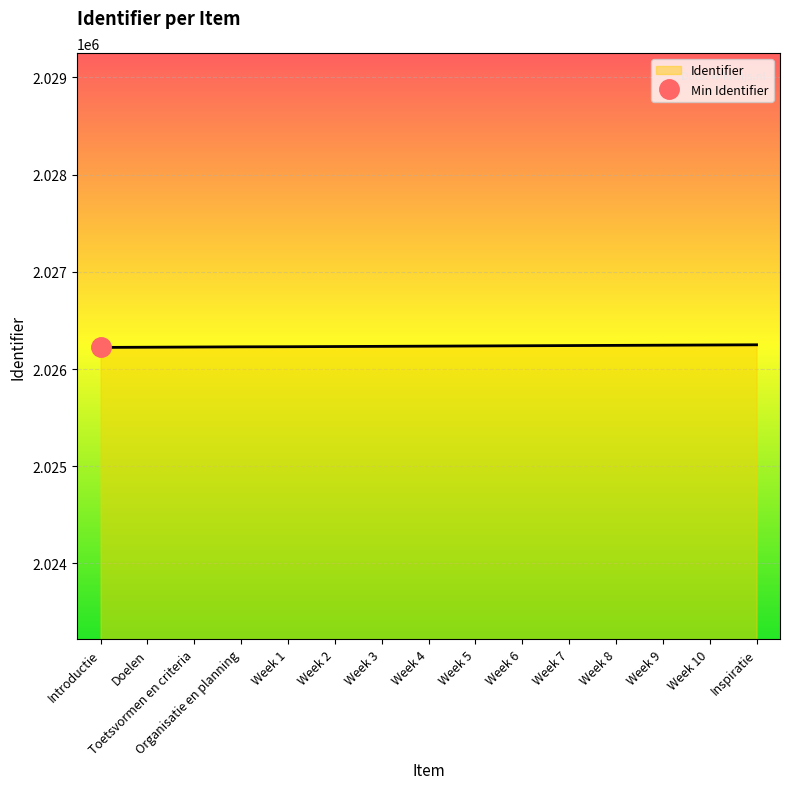

Rank the categories by value from lowest to highest.

Introductie, Doelen, Toetsvormen en criteria, Organisatie en planning, Week 1, Week 2, Week 3, Week 4, Week 5, Week 6, Week 7, Week 8, Week 9, Week 10, Inspiratie